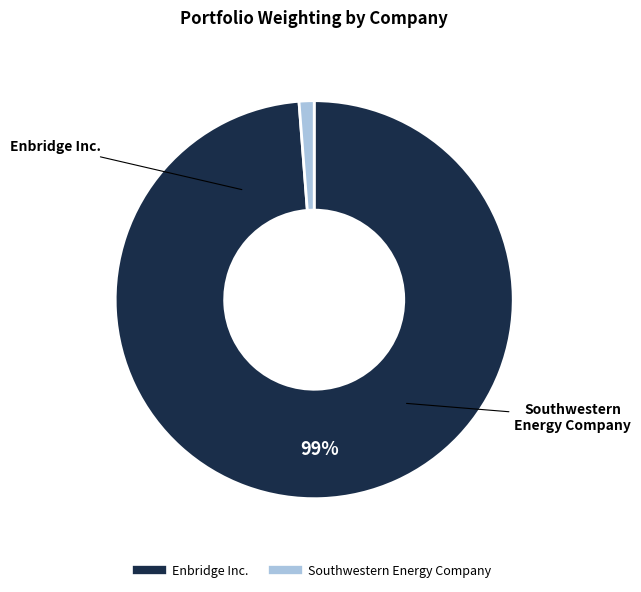

Which category has the smallest portion of the pie?

Southwestern Energy Company